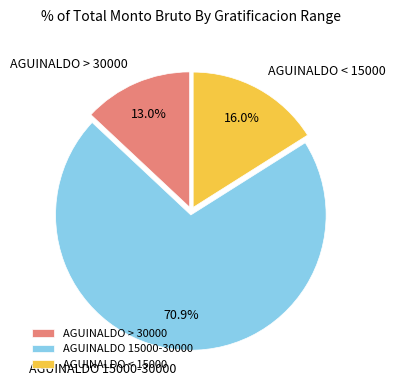

What is the majority slice?

AGUINALDO 15000-30000